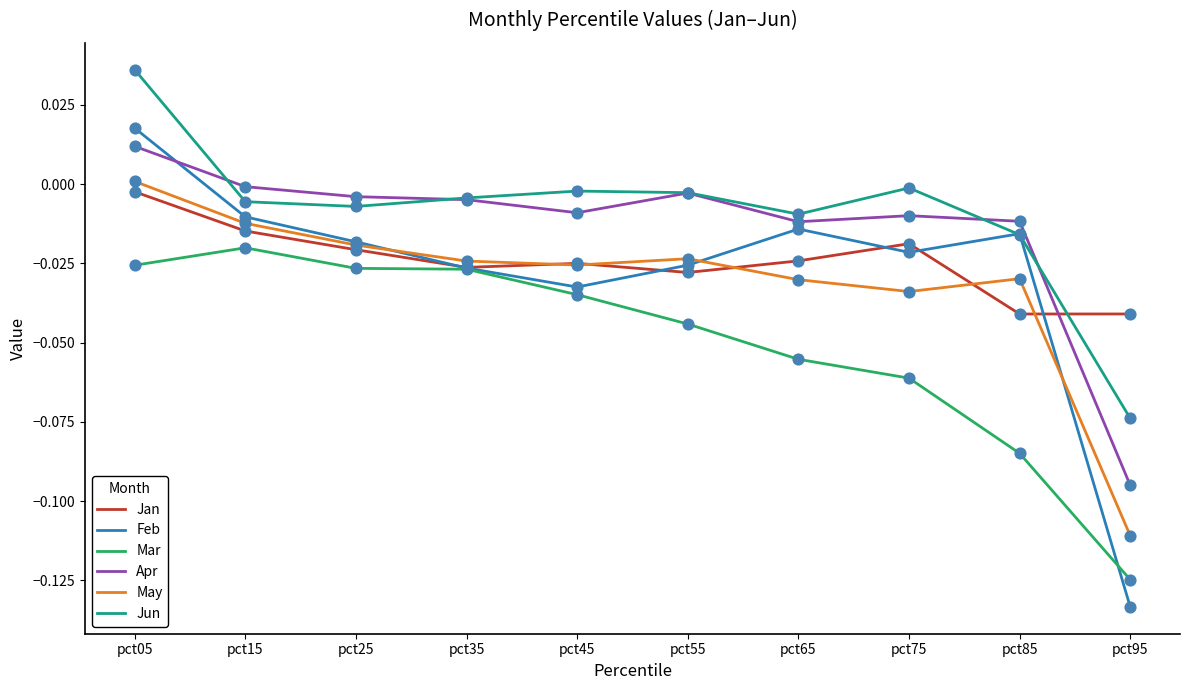

Between pct25 and pct95, which series saw the biggest shift?

Feb